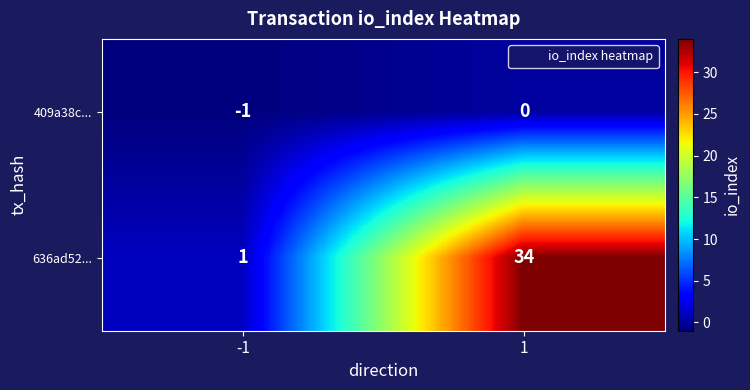

The value of 409a38c... at -1 is -1. True or false?

True